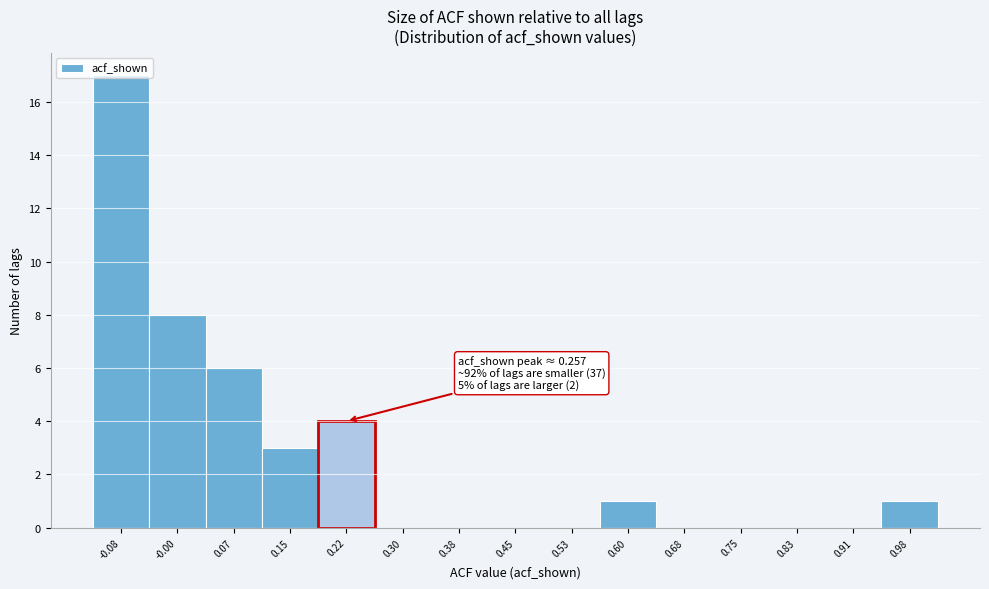

Which range on the x-axis has the tallest bar?

-0.12 to -0.04